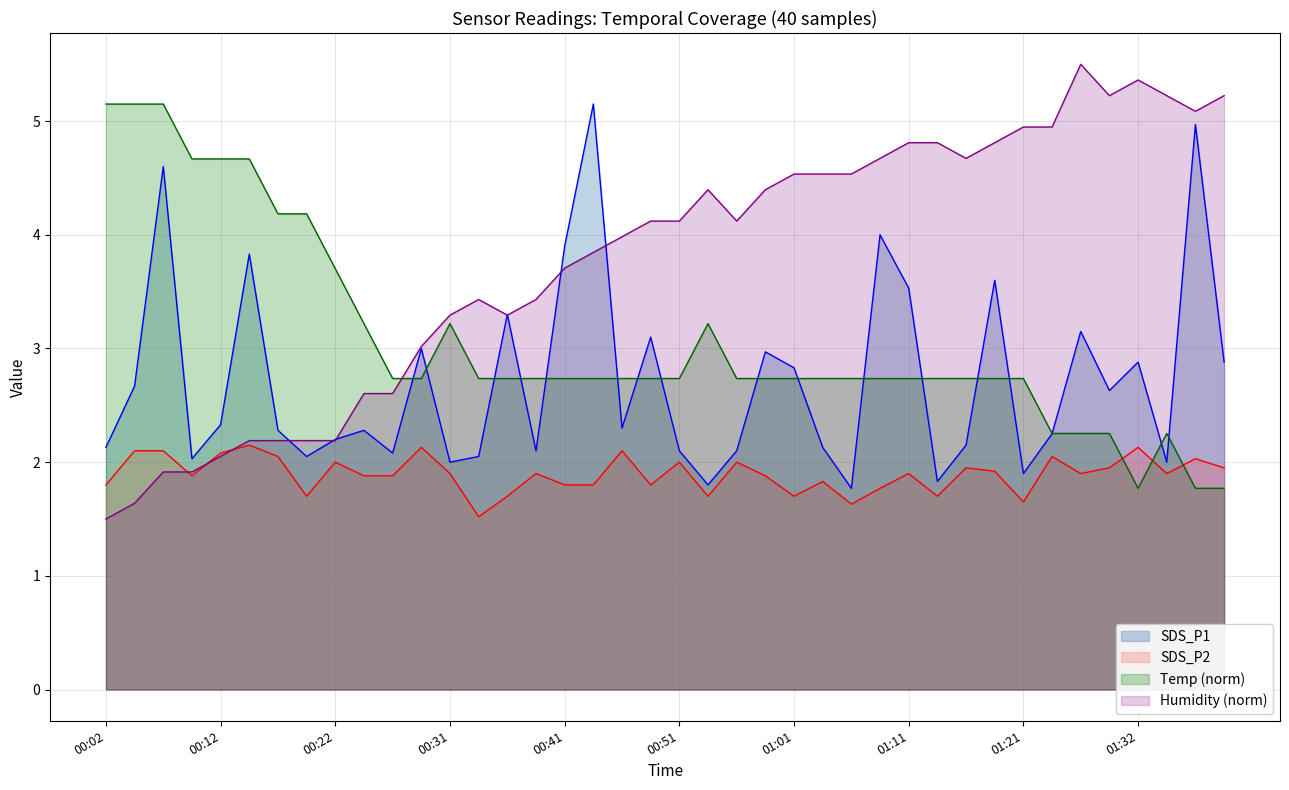

Rank the series at 00:36 from lowest to highest value.

SDS_P2, Temp, Humidity, SDS_P1